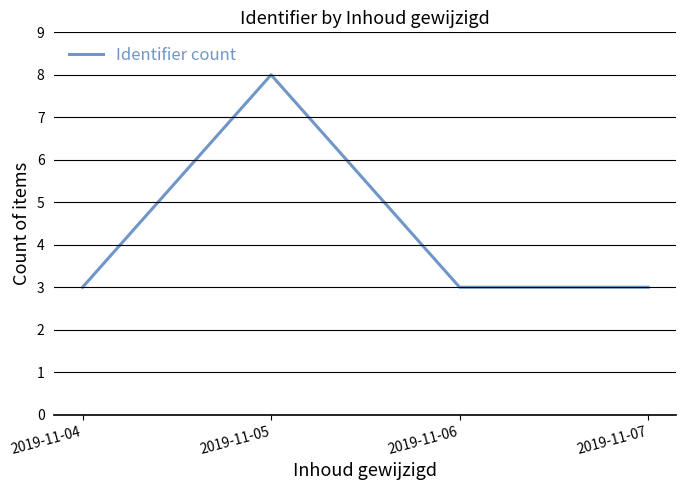

Where is the first local maximum?

2019-11-05